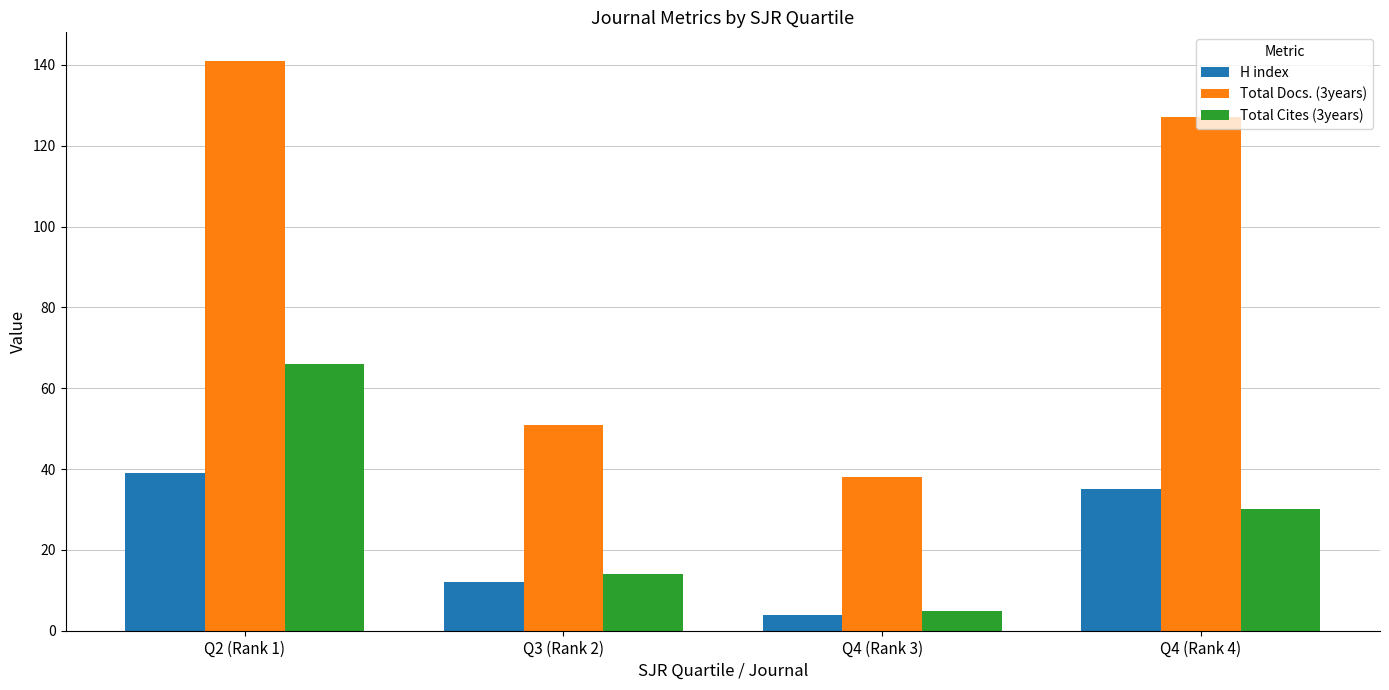

What is the label of the 3rd bar from the left?

Q4 (Rank 3)